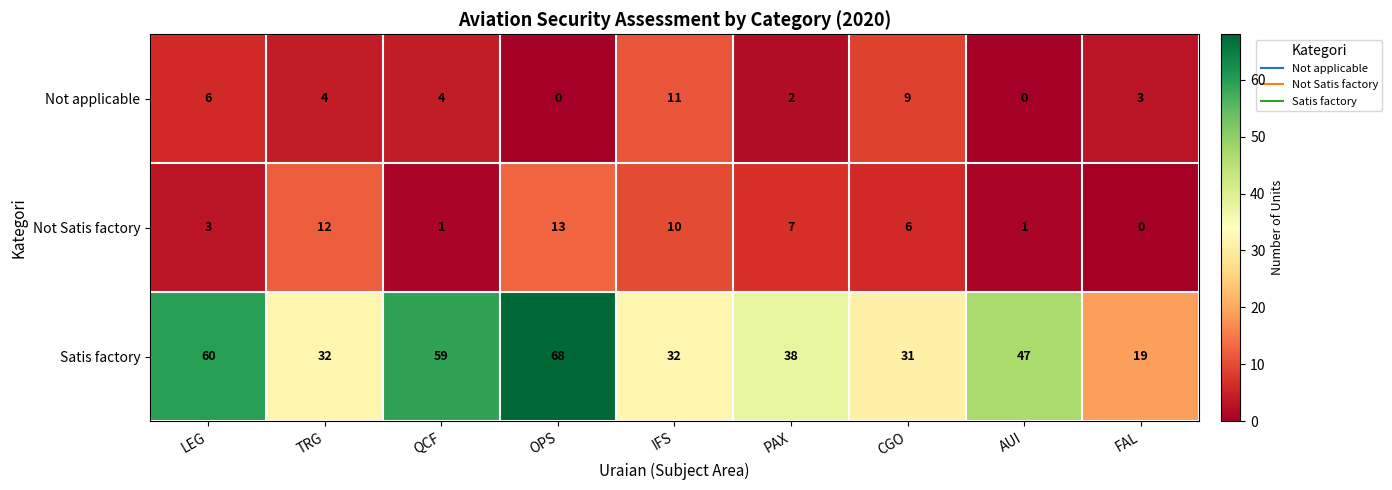

Reading right to left, list all the values displayed in this chart.

Not applicable: FAL=3	AUI=0	CGO=9	PAX=2	IFS=11	OPS=0	QCF=4	TRG=4	LEG=6
Not Satis factory: FAL=0	AUI=1	CGO=6	PAX=7	IFS=10	OPS=13	QCF=1	TRG=12	LEG=3
Satis factory: FAL=19	AUI=47	CGO=31	PAX=38	IFS=32	OPS=68	QCF=59	TRG=32	LEG=60